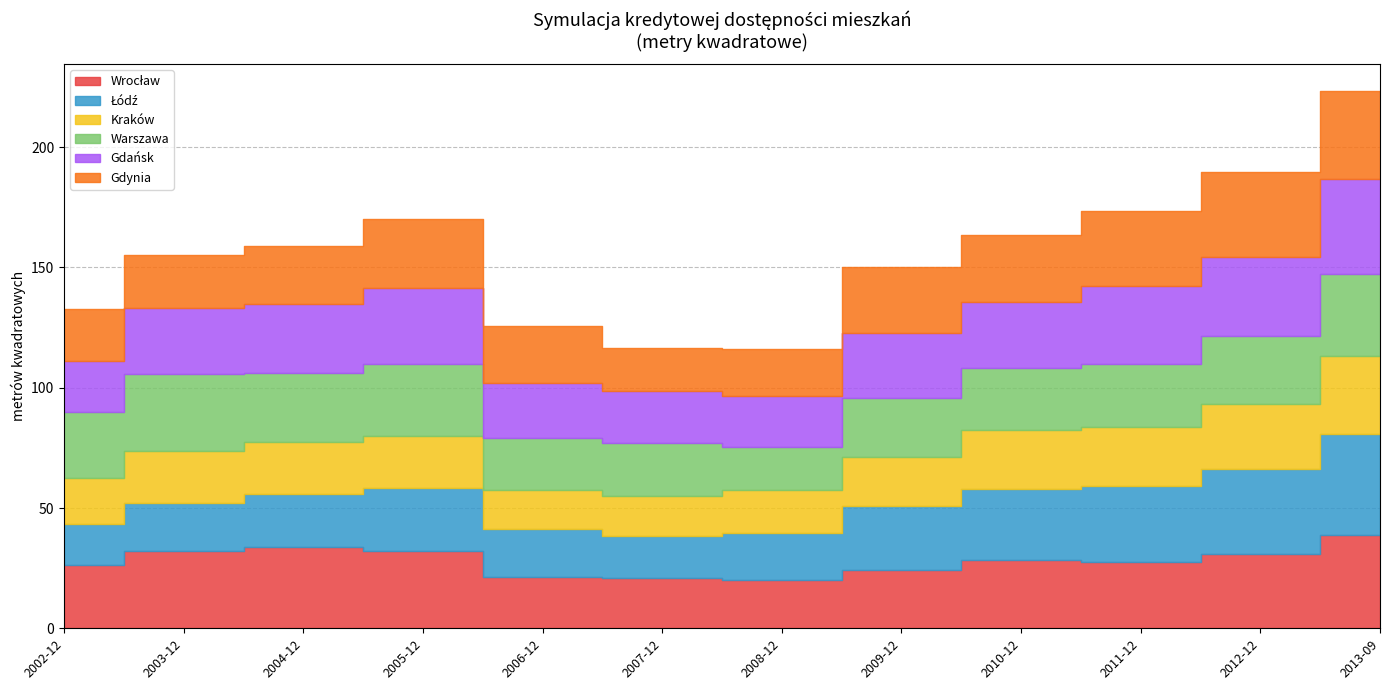

What is the sum of the Kraków values at 2005-12 and 2007-12?

38.2